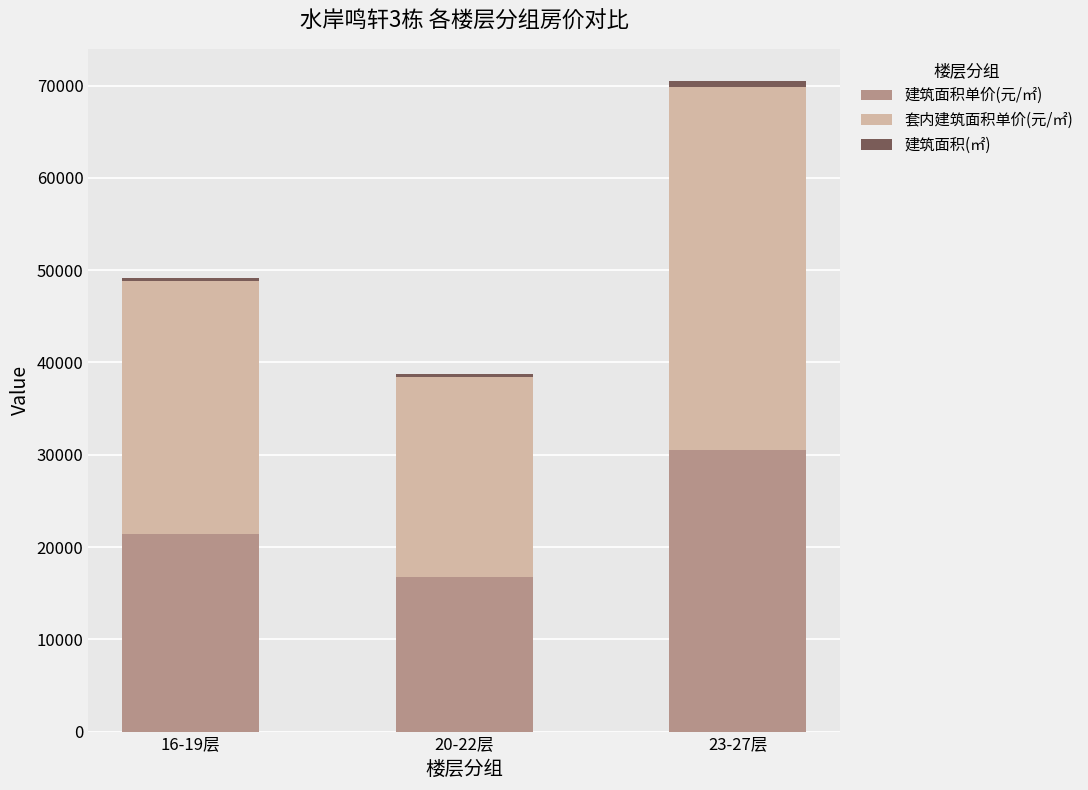

What is the sum of all 建筑面积单价(元/㎡) values?

68737.0